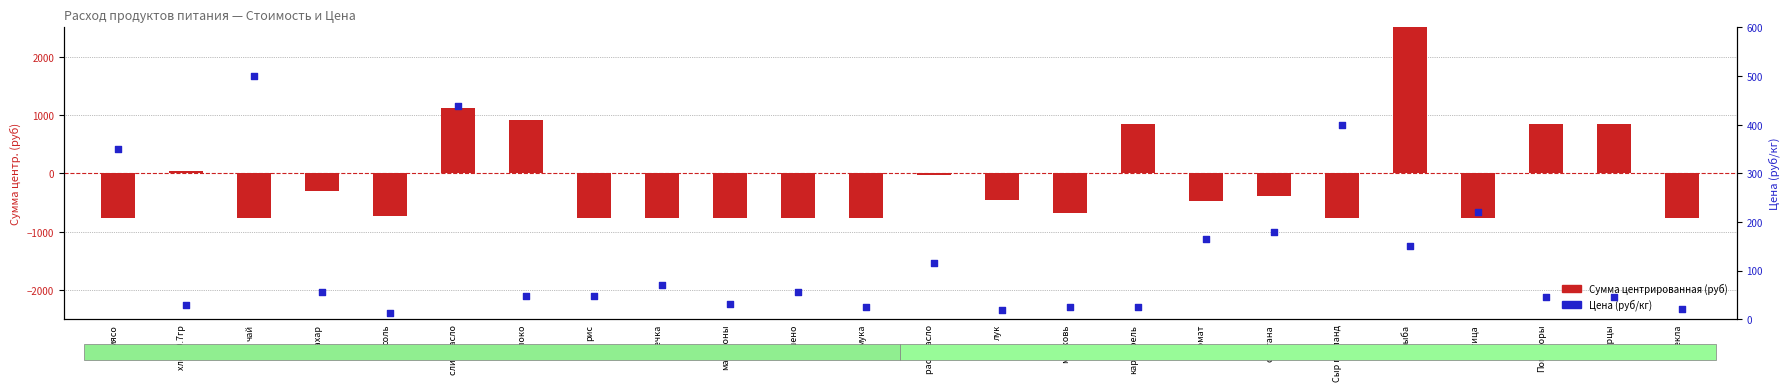

Which series contains the lowest Y value?

Сумма (центр.)